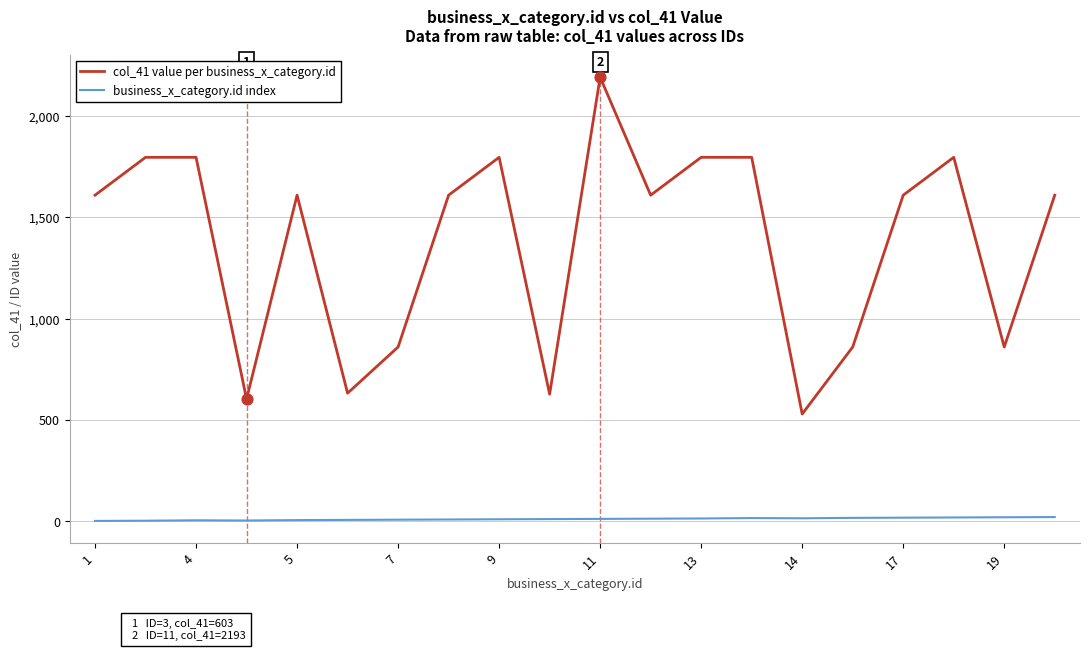

What is the greatest value displayed?

2193